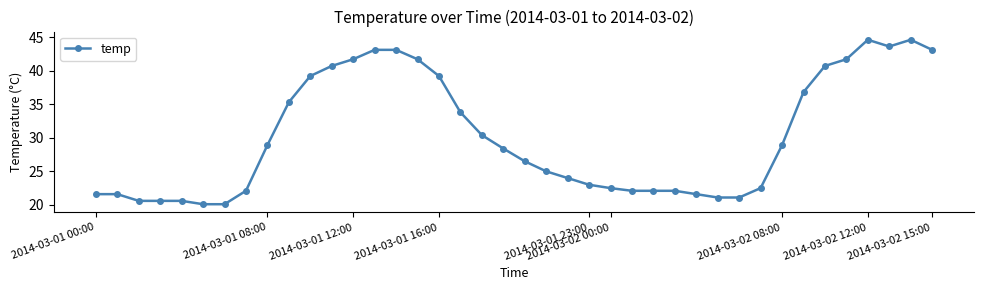

What is the value of the 2nd point from the left?

21.6